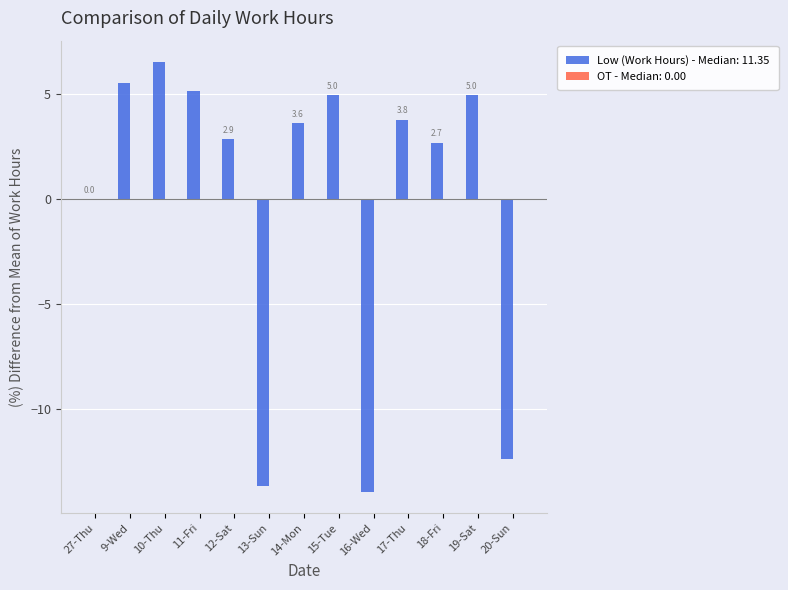

At which category does the chart reach its peak across all series?

10-Thu